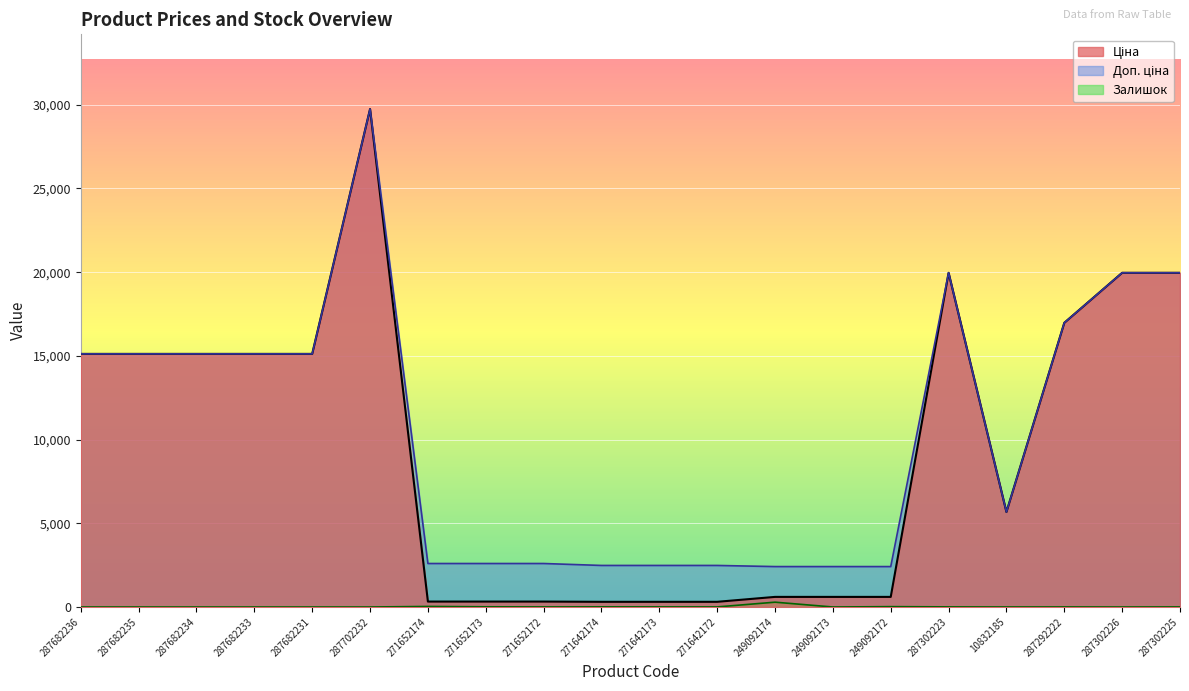

What are all the series names shown in the legend?

Ціна, Доп. ціна, Залишок